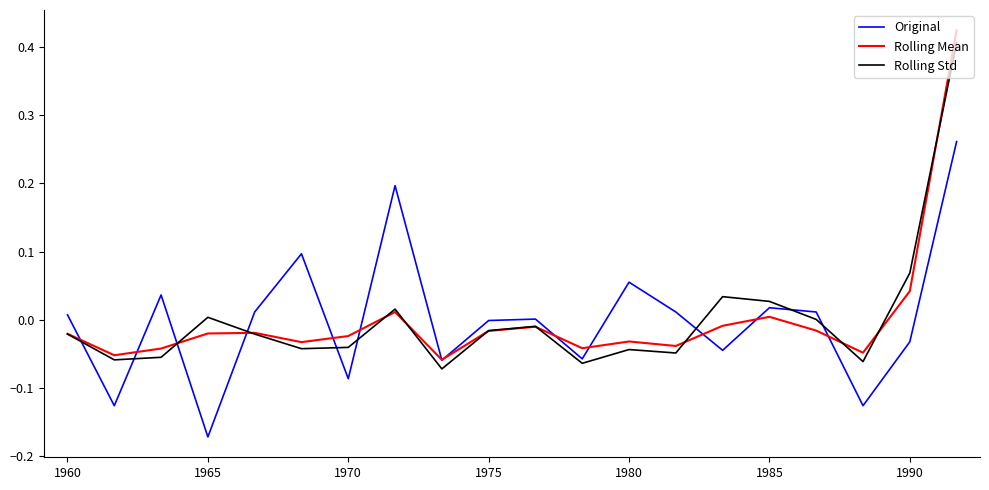

Which label corresponds to the smallest value in the chart?

1965